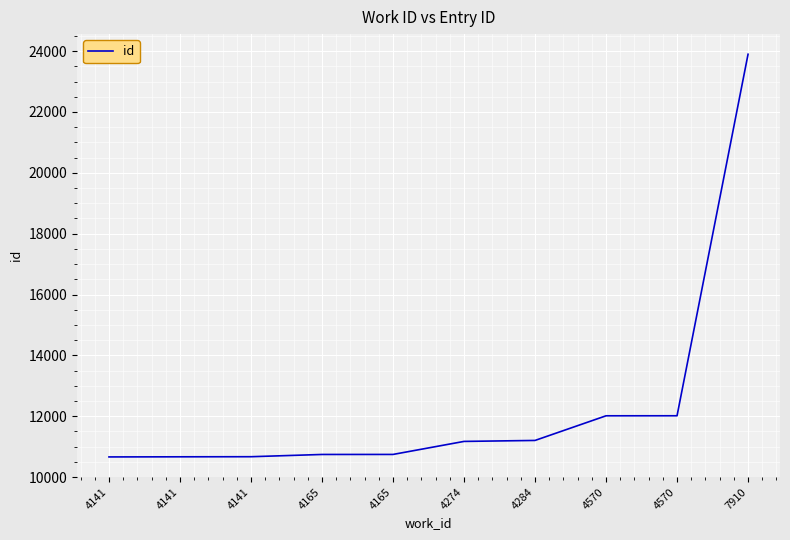

Is this an area chart (filled region under the line)?

No